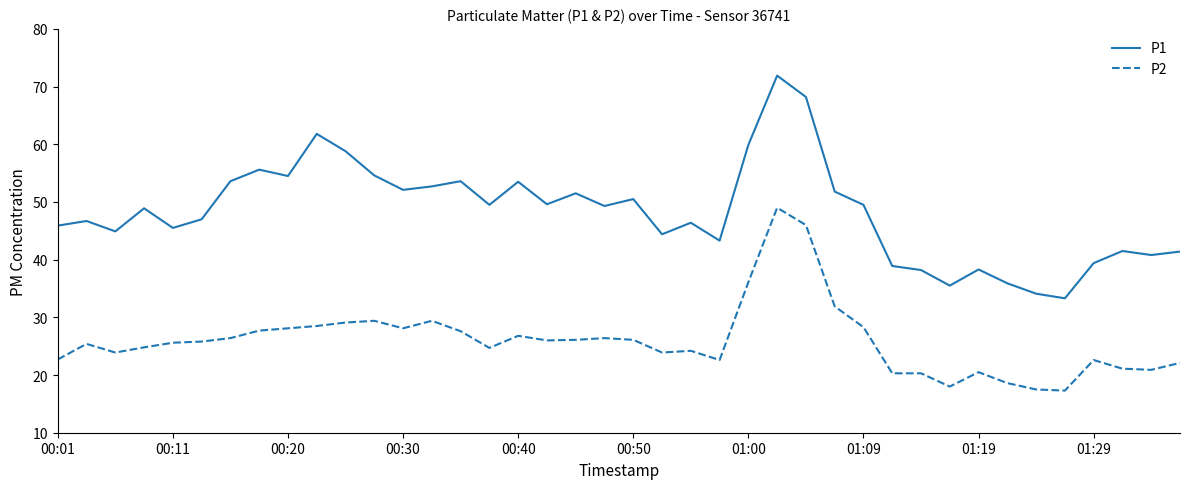

True or false: P1 and P2 cross at least once.

False